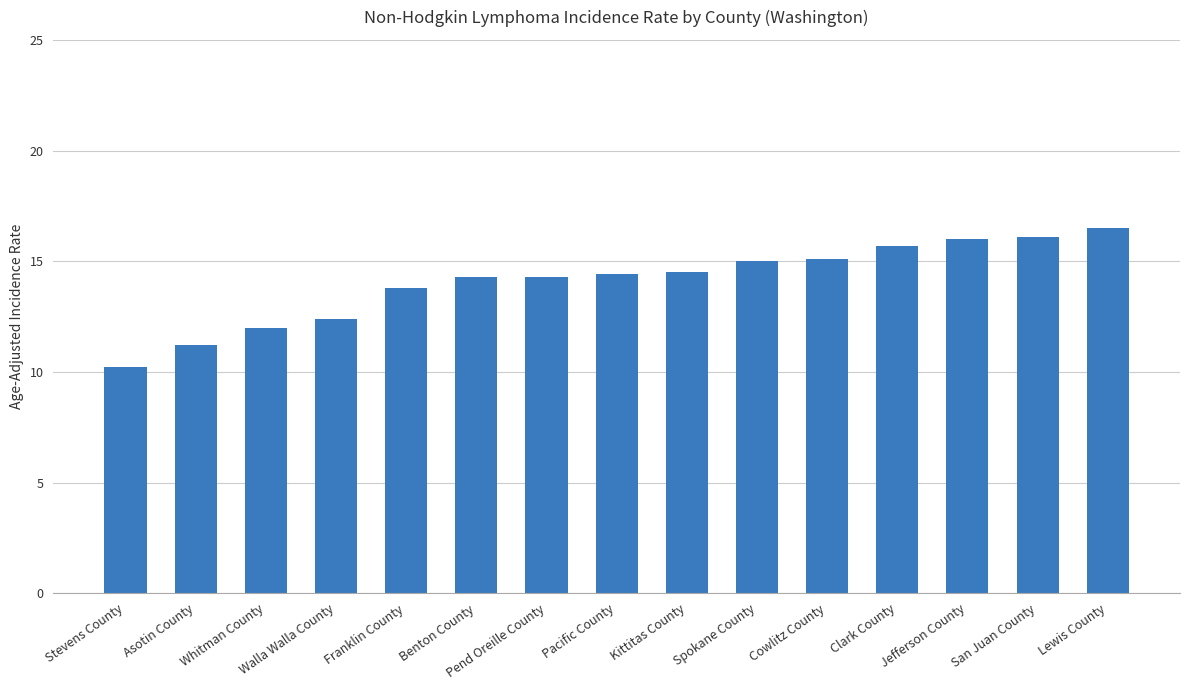

What value does the data have at Benton County?

14.3